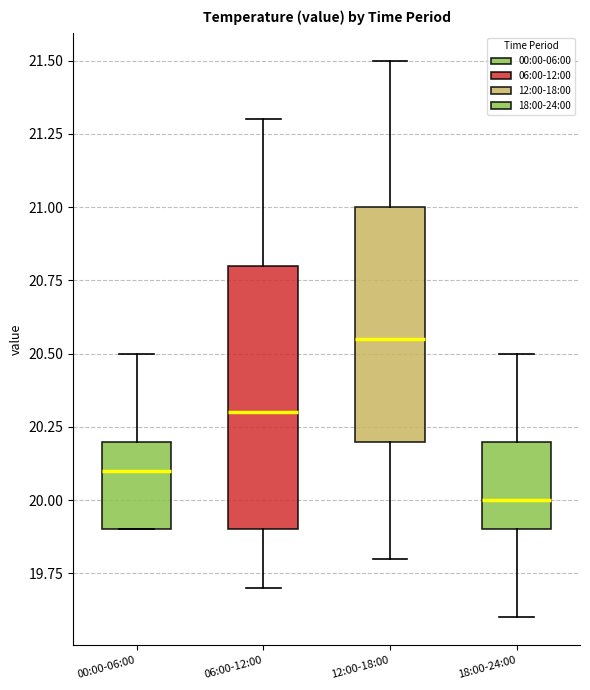

Reading left to right, transcribe this box plot: for each box, give where its median line is, the range the box spans, and where its two whiskers end, as read against the y-axis. The values are not printed on the chart, so give them approximately, as read against the axis.

00:00-06:00: median 20.10, box 19.90 to 20.20, whiskers 19.90 to 20.50
06:00-12:00: median 20.30, box 19.90 to 20.80, whiskers 19.70 to 21.30
12:00-18:00: median 20.55, box 20.20 to 21.00, whiskers 19.80 to 21.50
18:00-24:00: median 20.00, box 19.90 to 20.20, whiskers 19.60 to 20.50